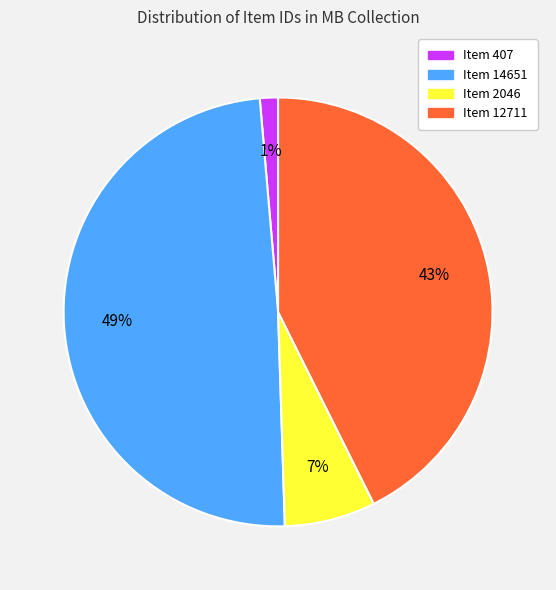

What is the largest slice in the pie chart?

Item 14651